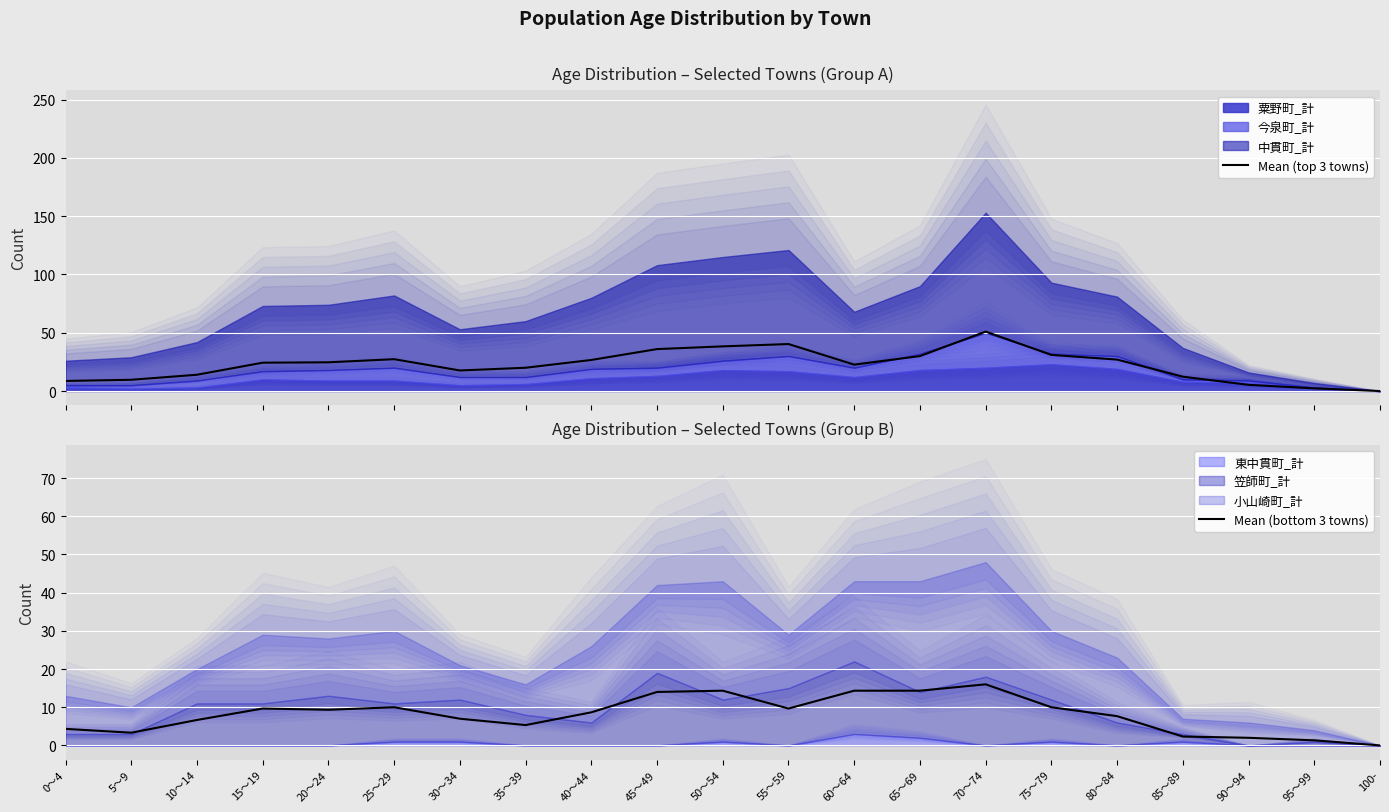

What is the greatest value displayed?

51.0